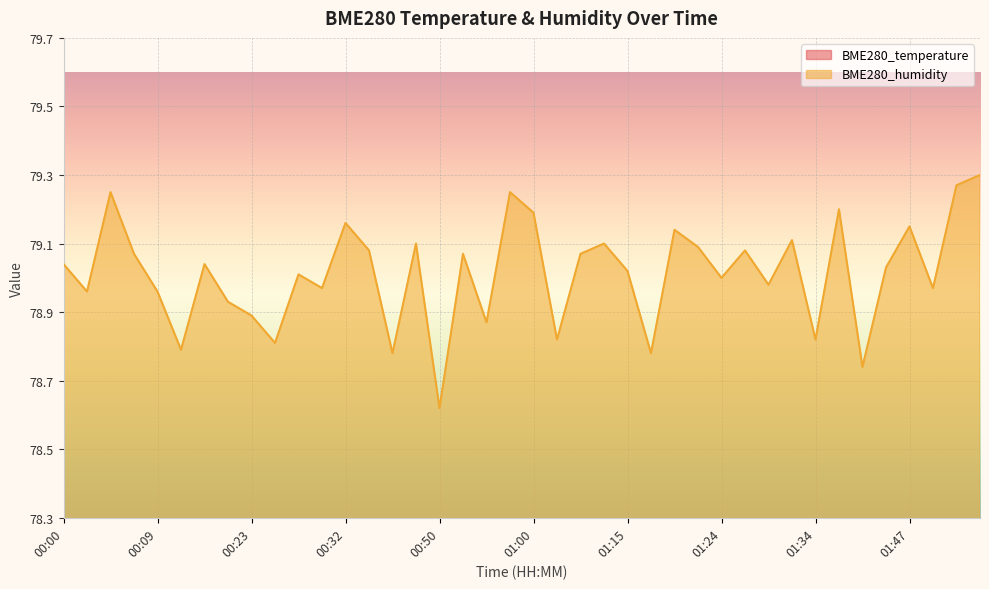

How many lines are shown in the chart?

2